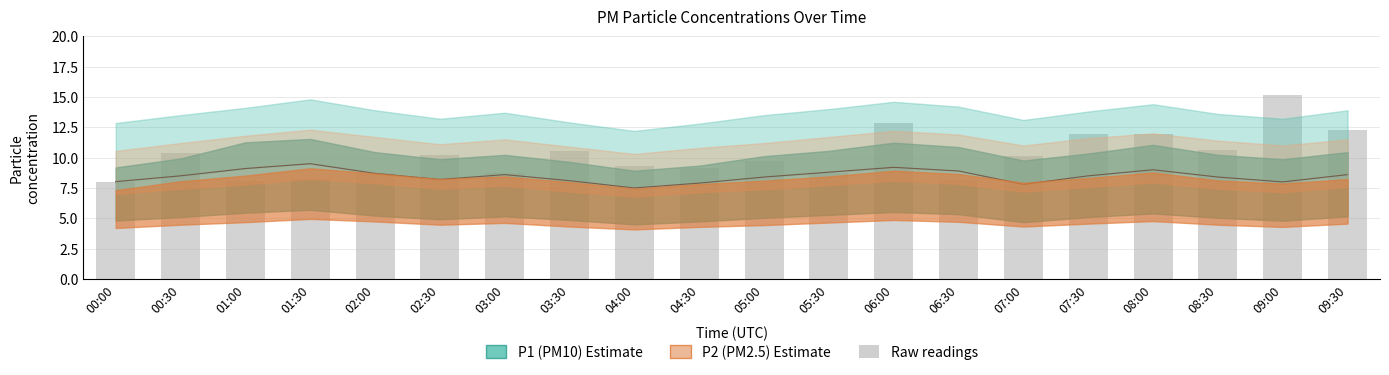

Where does the P2_upper series first go above 11?

00:30